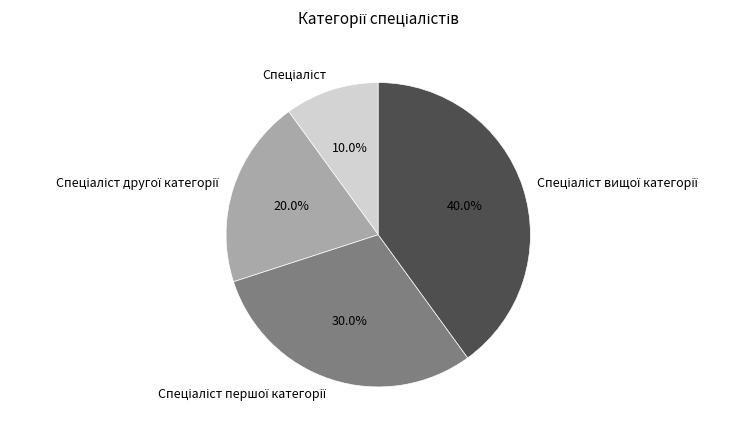

Does any single category account for the majority?

No